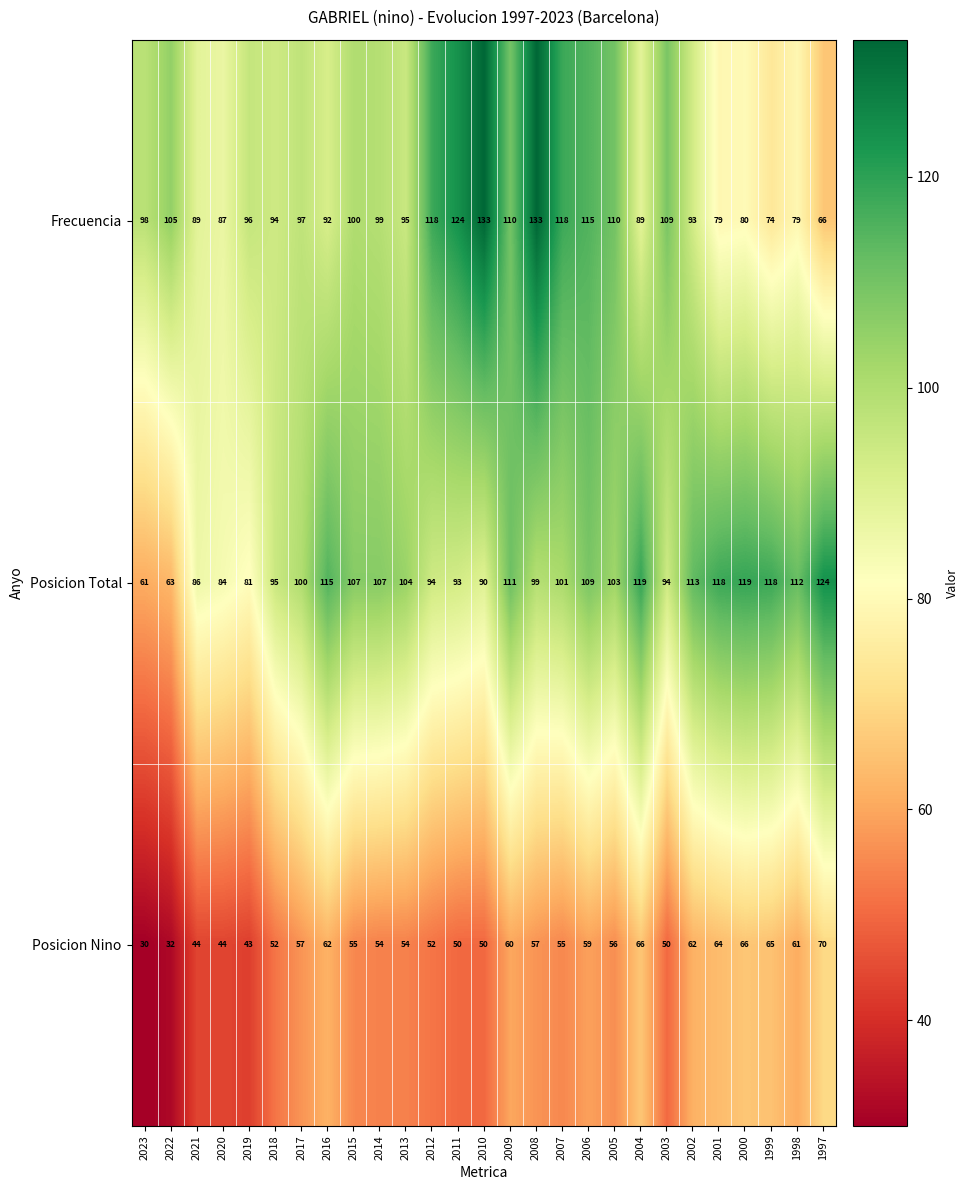

Count the number of data series in this chart.

3